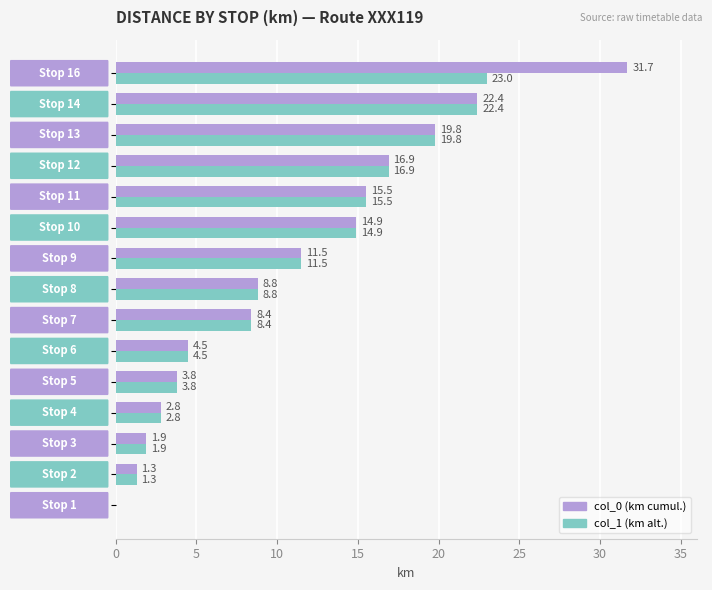

What is the maximum value shown in the chart?

31.7